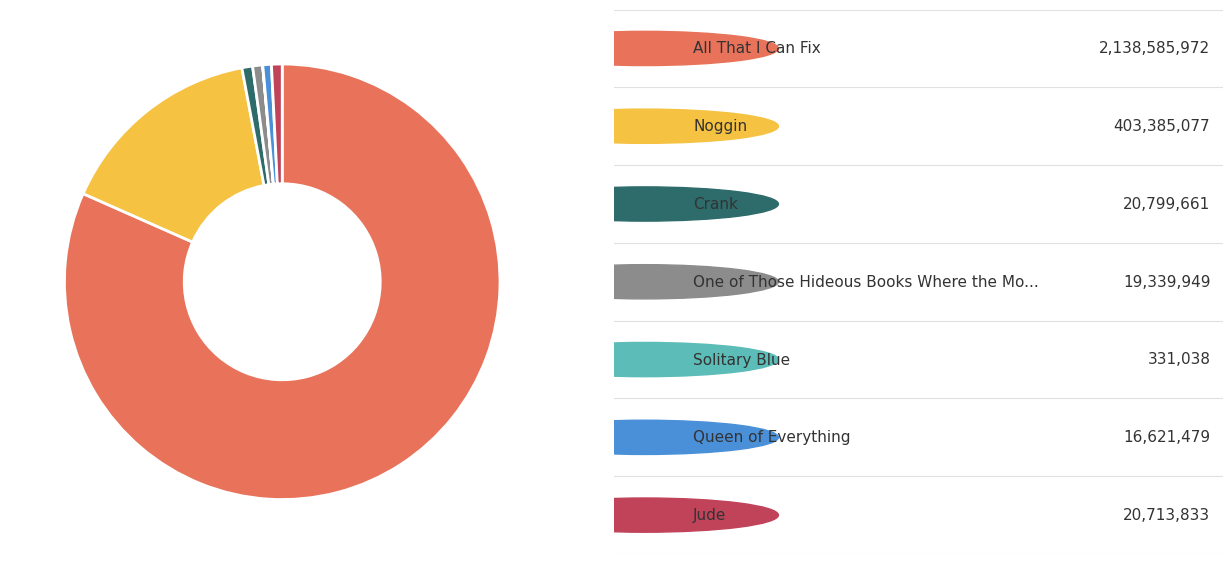

Is there a majority slice in this chart?

Yes